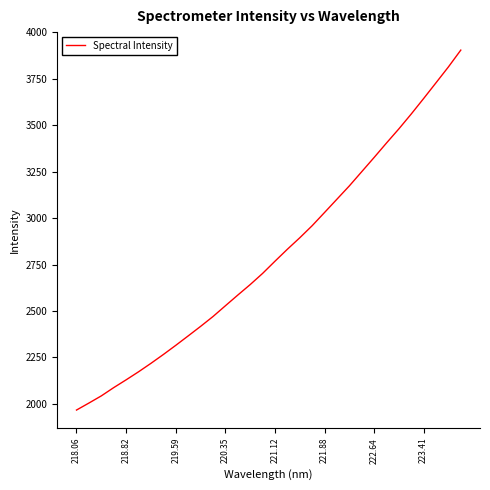

What is the difference between the maximum and minimum values?

1938.5